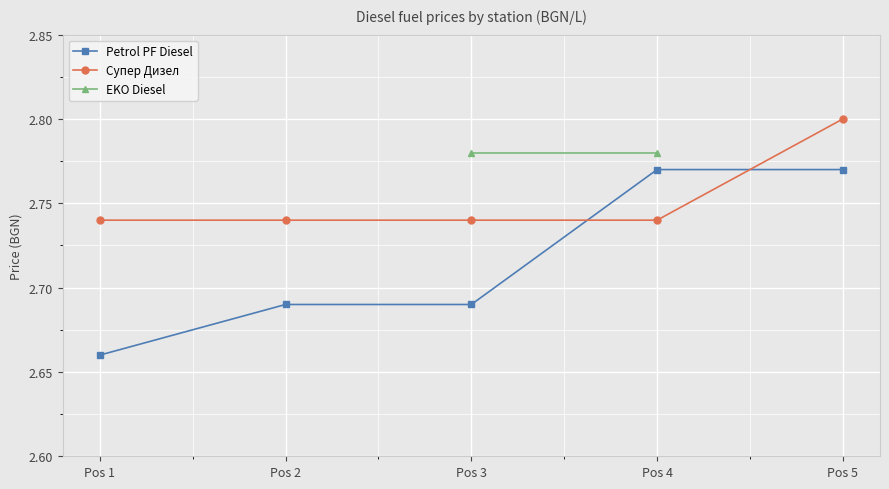

What is the value of the Petrol PF Diesel point at the 2nd from the left?

2.7